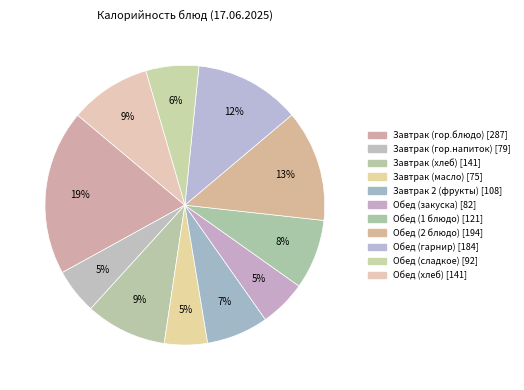

Which has a higher value, Завтрак (хлеб) or Завтрак 2 (фрукты)?

Завтрак (хлеб)